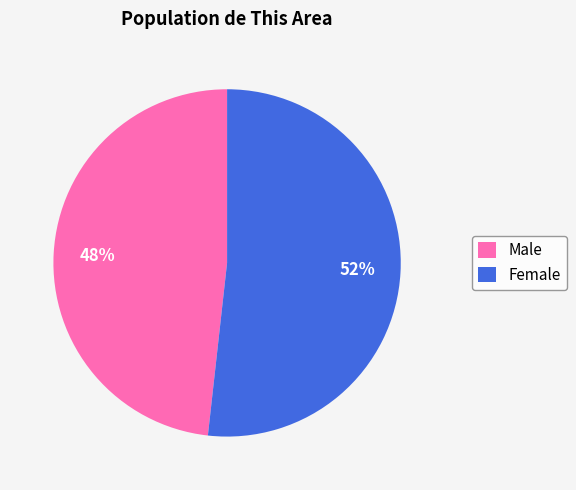

To the nearest percent, what percentage of the pie is Male?

48%